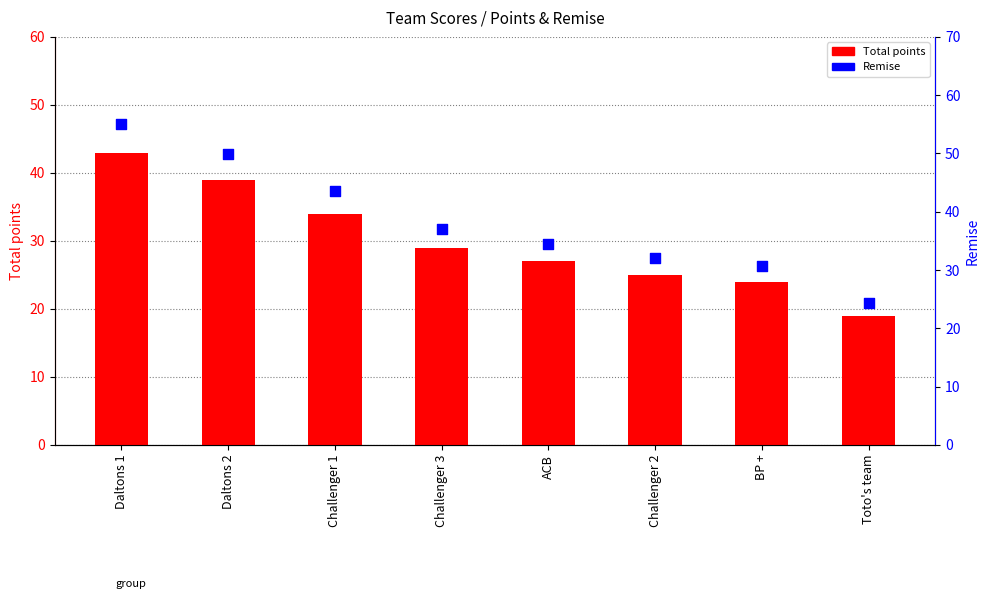

Which series contains the highest Y value?

Remise